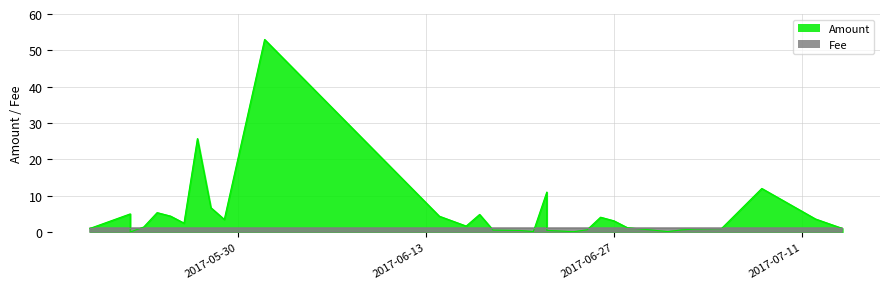

Which label corresponds to the smallest value in the chart?

2017-05-22